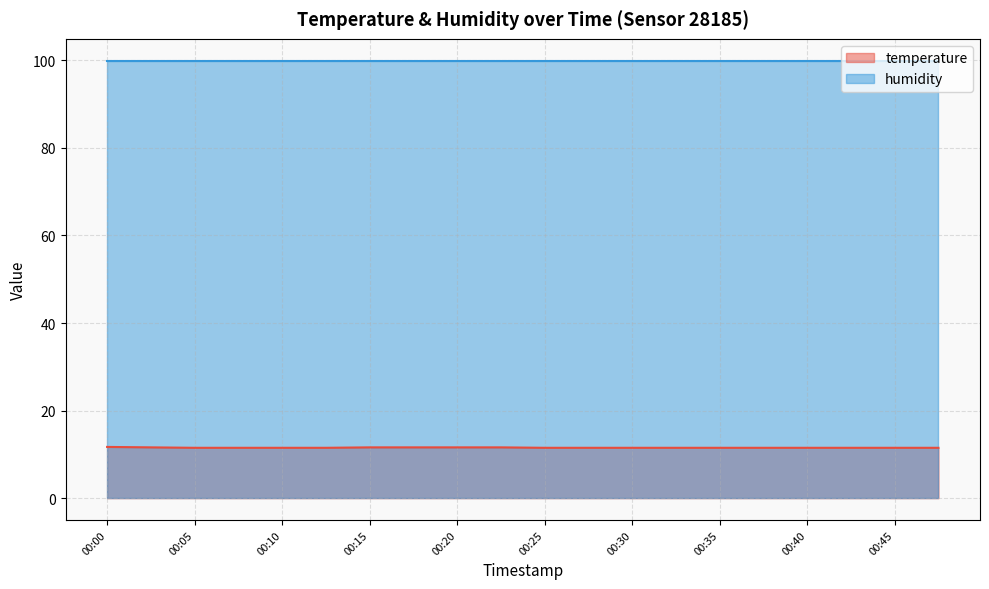

The value at 00:27 is 7.1. True or false?

False